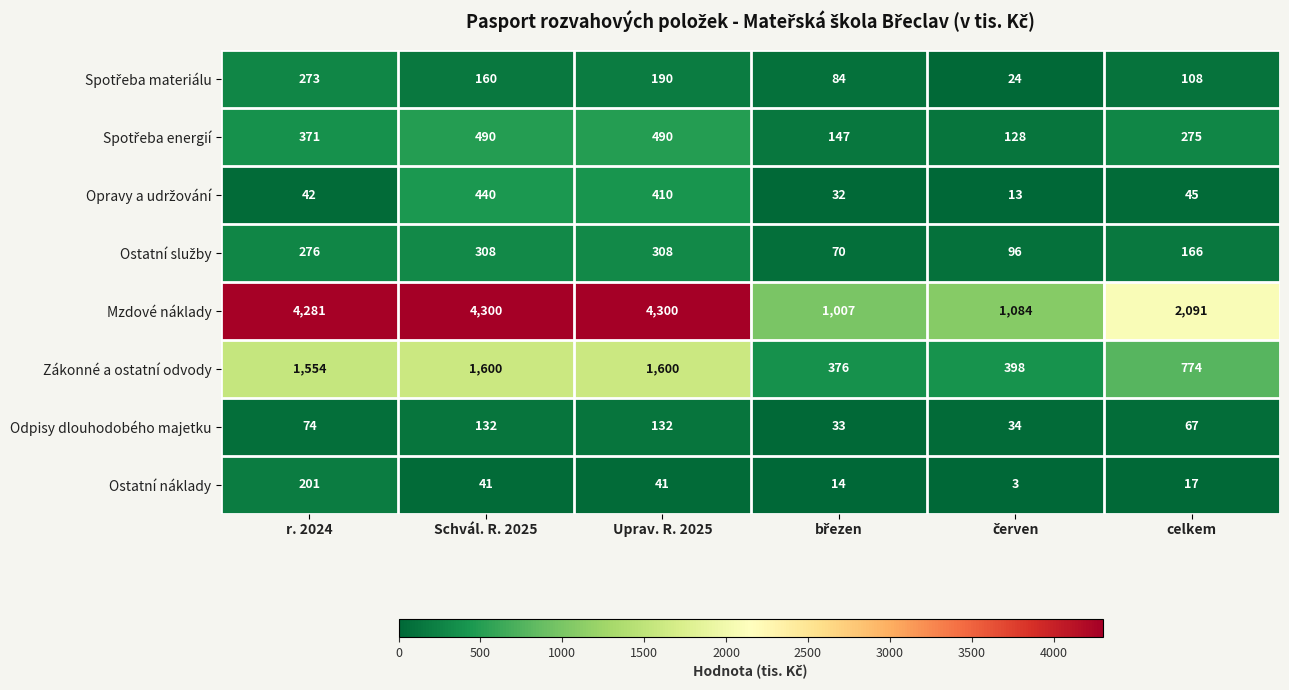

True or false: Ostatní náklady has a value of 41 at Schvál. R. 2025.

True